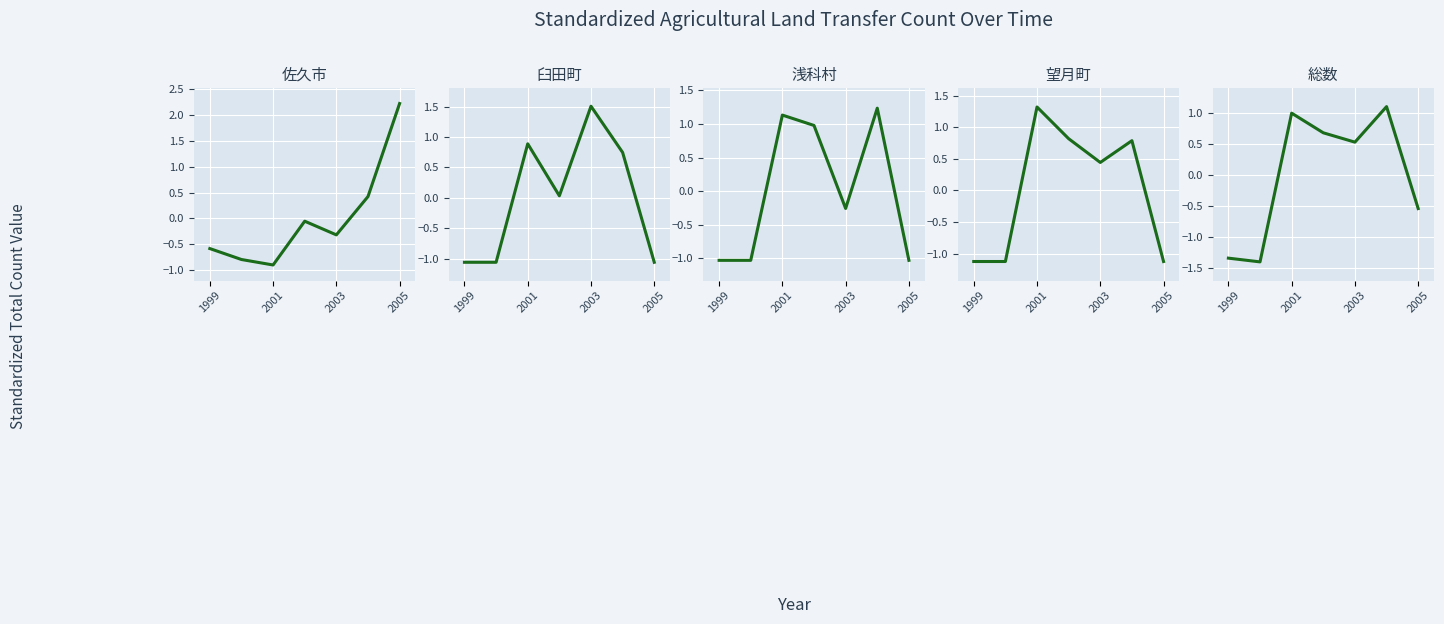

In 望月町, how many points are lower than both neighbors (excluding endpoints)?

1